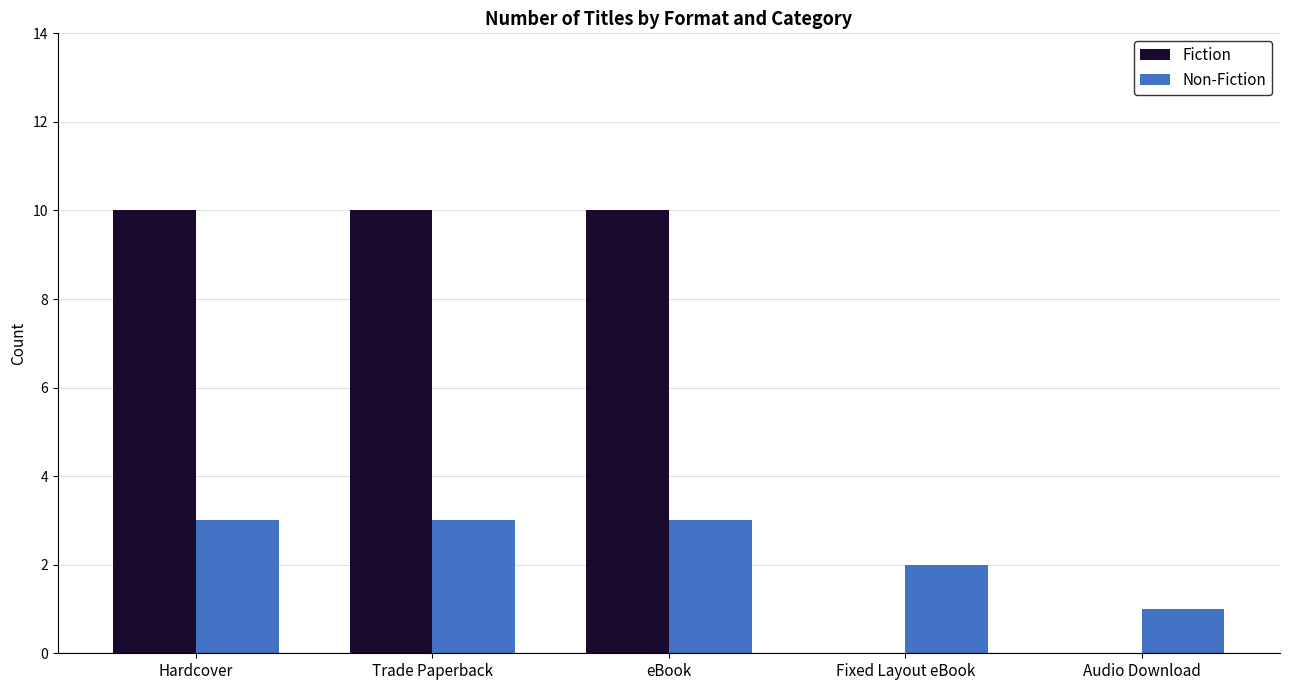

The Non-Fiction series shows 1 at Trade Paperback. True or false?

False